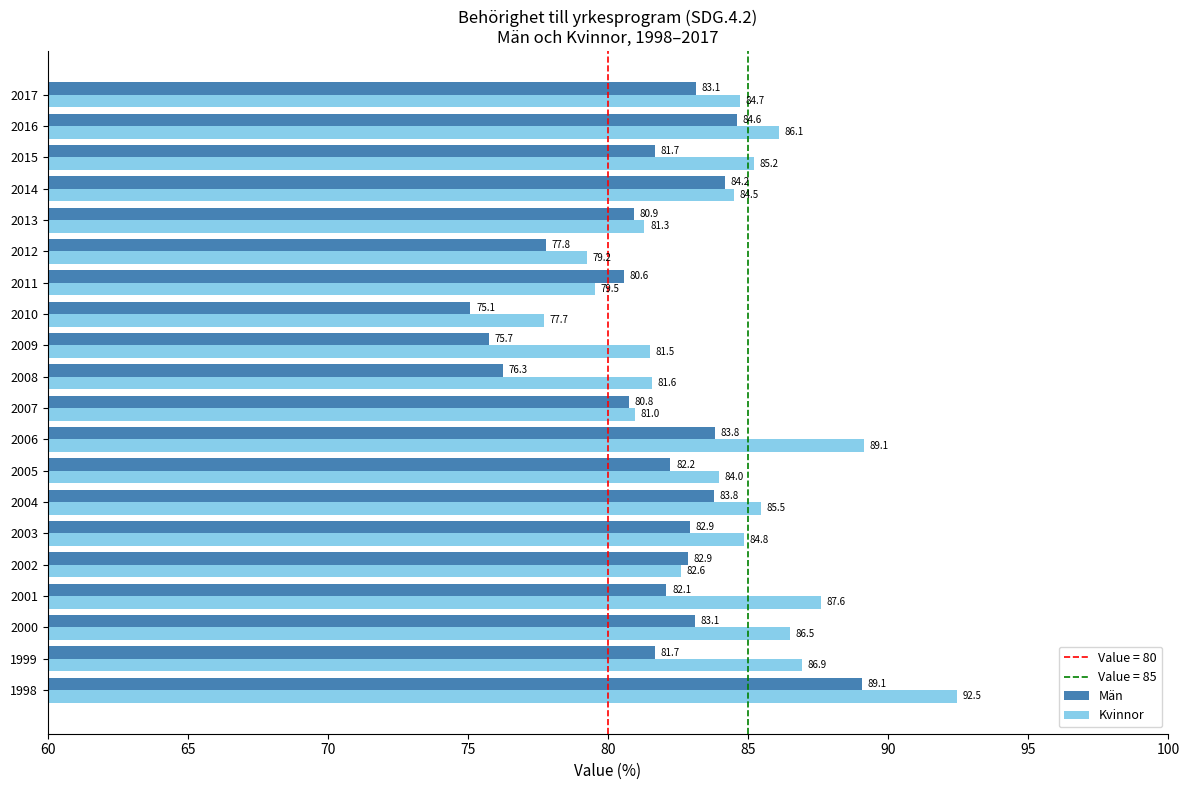

At which label is Kvinnor closest to 85?

2003